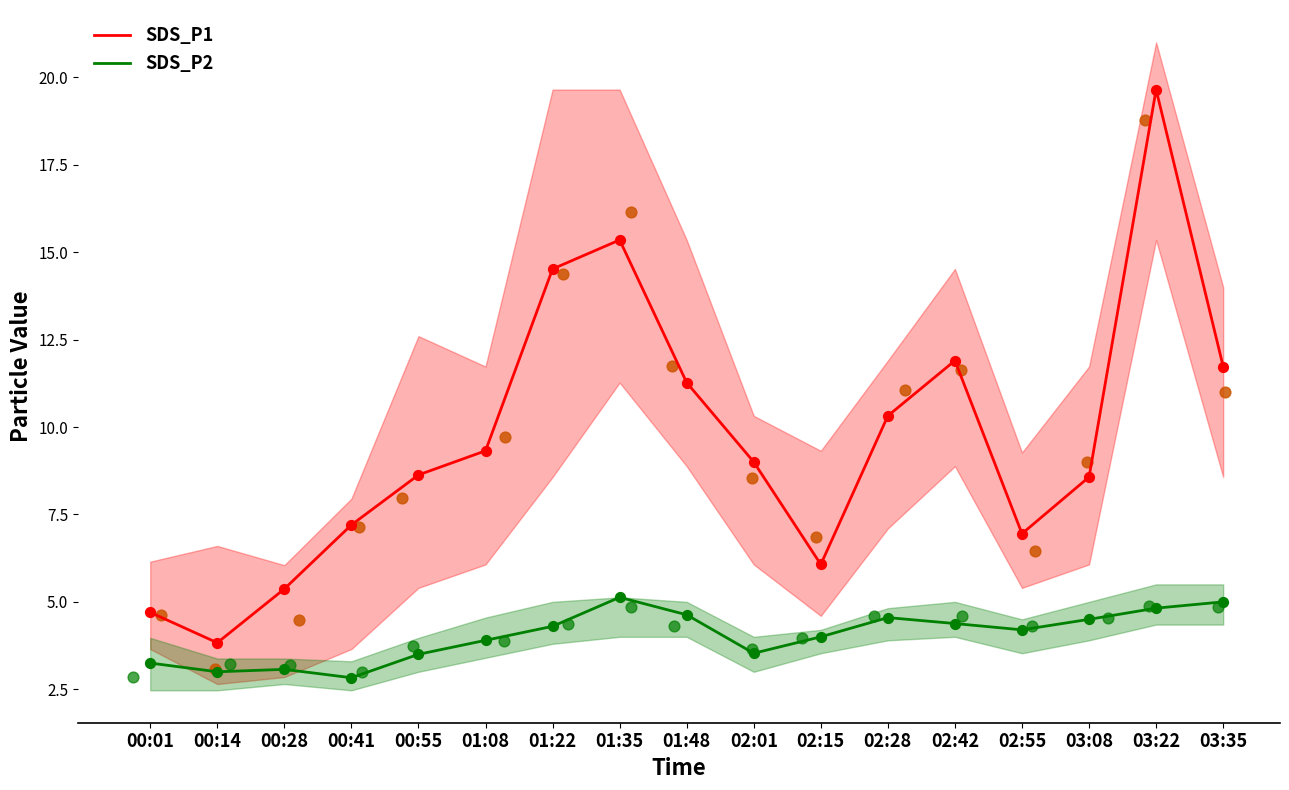

At how many categories does at least one series exceed 9?

8